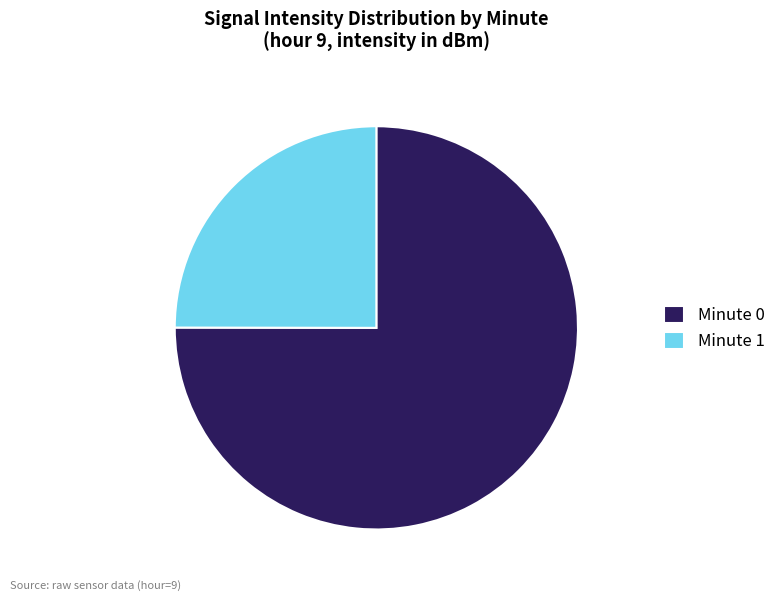

The Minute 1 slice represents 25% of the pie. True or false?

True